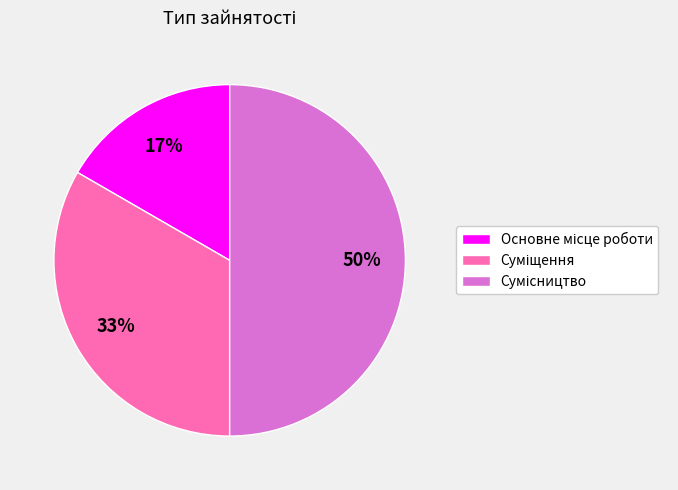

How many segments does this pie chart have?

3